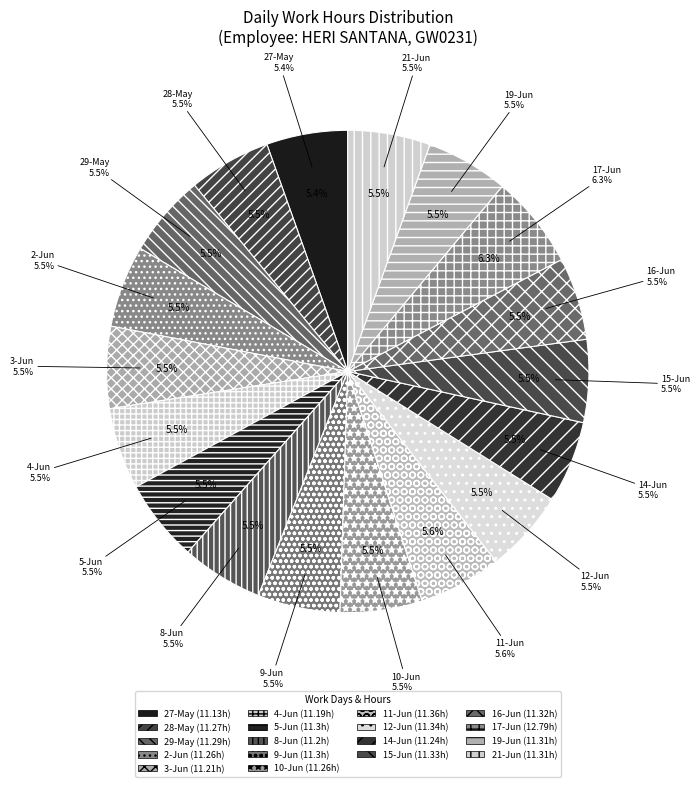

What is the change in value from 8-Jun to 9-Jun?

+0.1